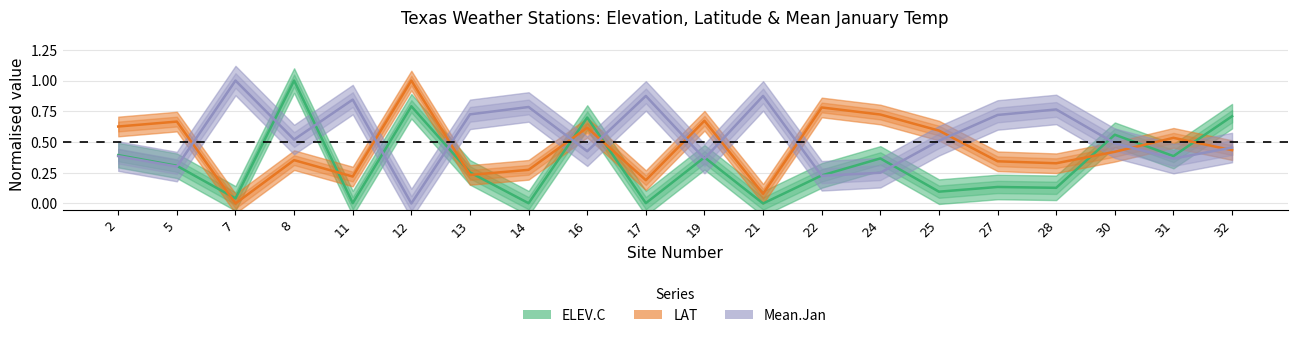

Count the number of data series in this chart.

3